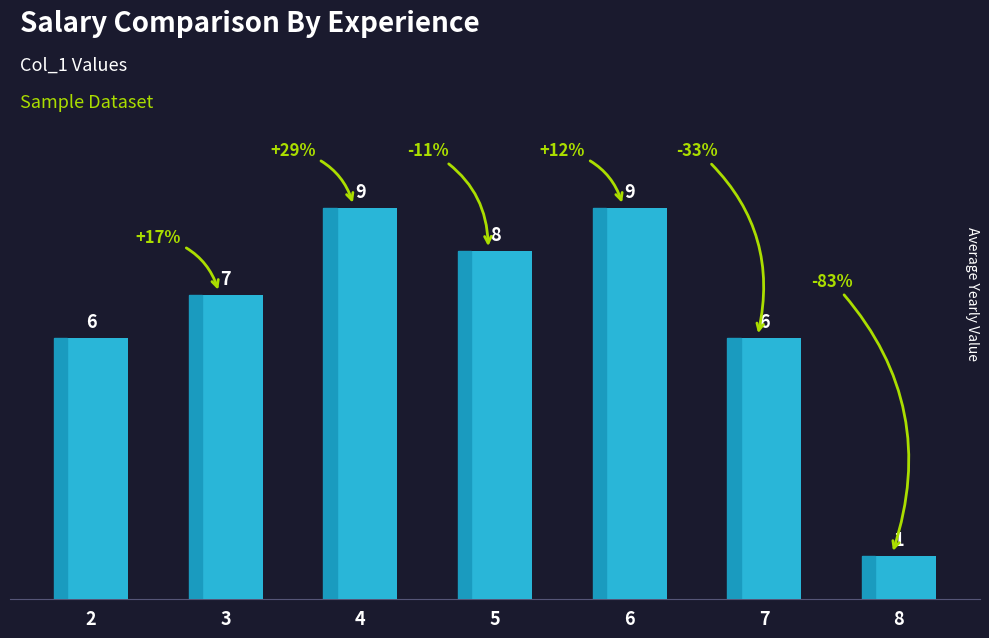

Count the number of categories in the chart.

7